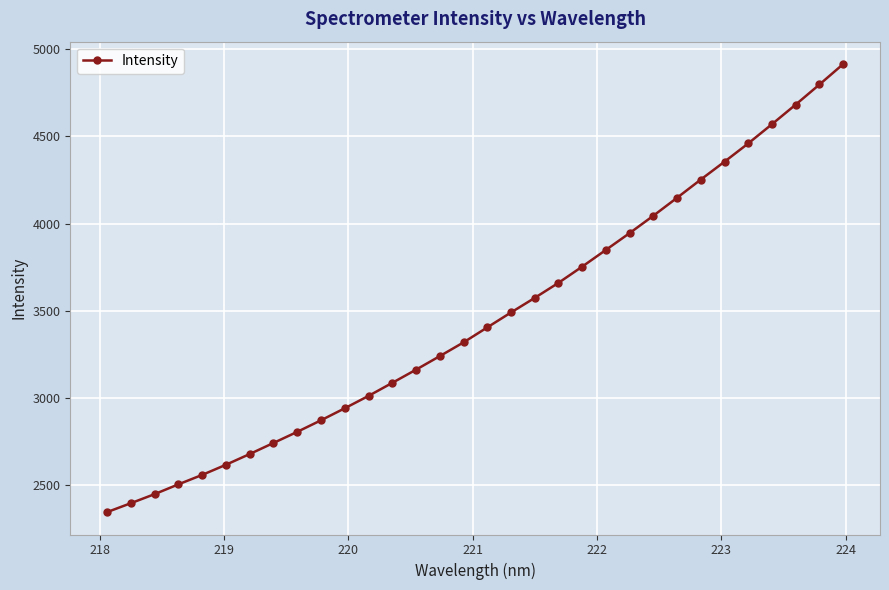

Reading left to right, list all the values displayed in this chart.

2347.4	2398.4	2450.4	2506.4	2560.4	2618.5	2679.9	2743.3	2806.9	2873.2	2942.0	3012.7	3087.5	3163.0	3240.5	3319.2	3405.0	3490.6	3574.2	3660.3	3753.3	3849.1	3945.4	4044.9	4147.8	4252.1	4354.4	4459.1	4569.2	4681.3	4796.2	4913.2